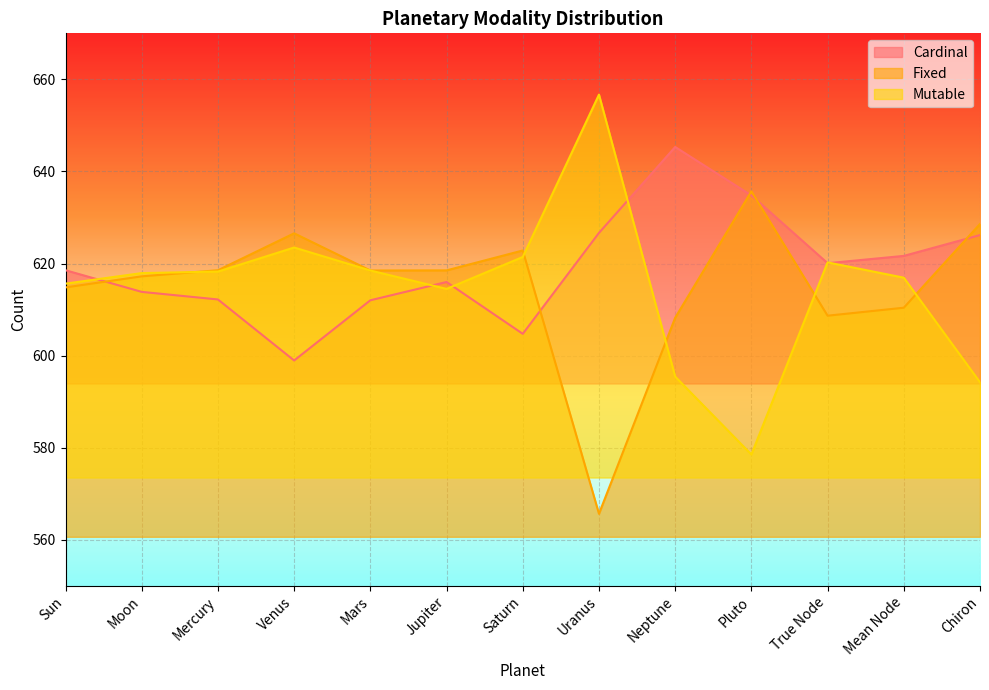

What is the minimum value shown in the chart?

565.7